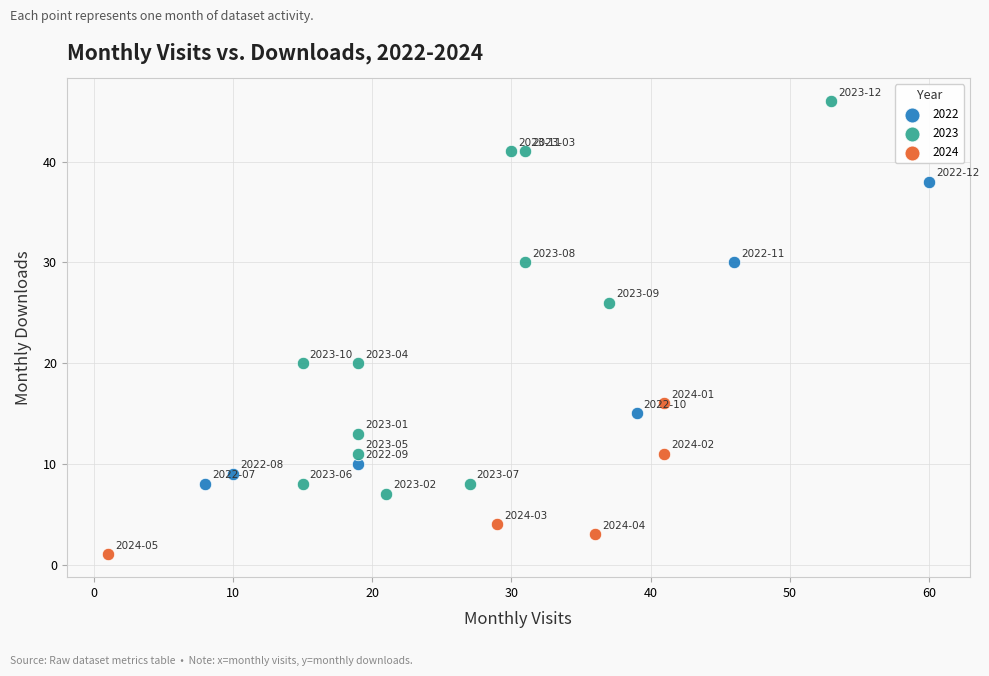

Which series reaches the minimum Y coordinate?

2024